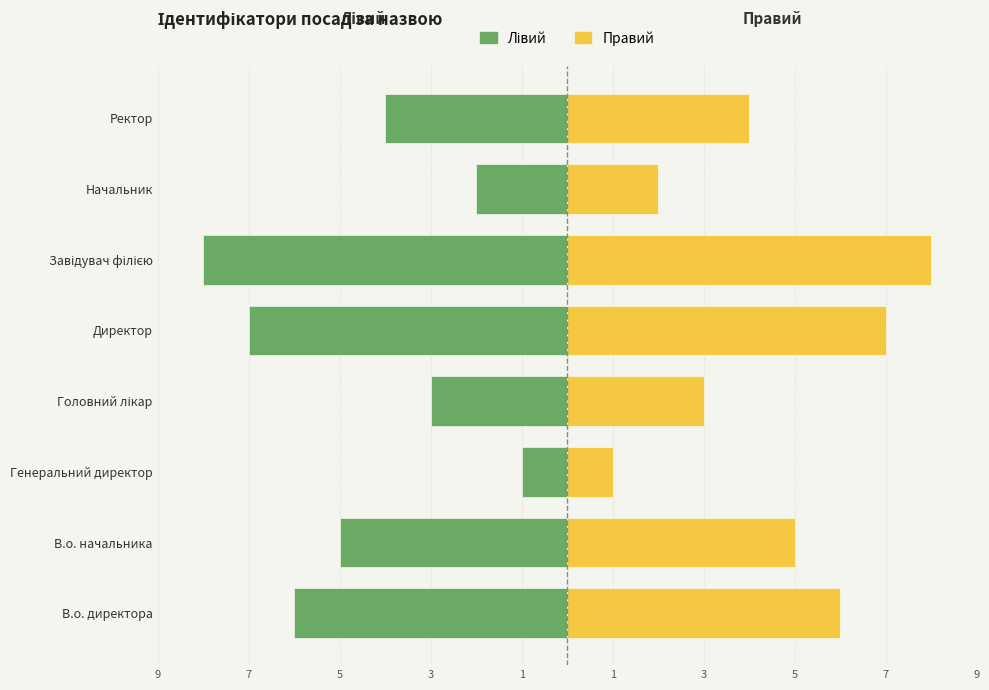

How many categories are shown in the chart?

8